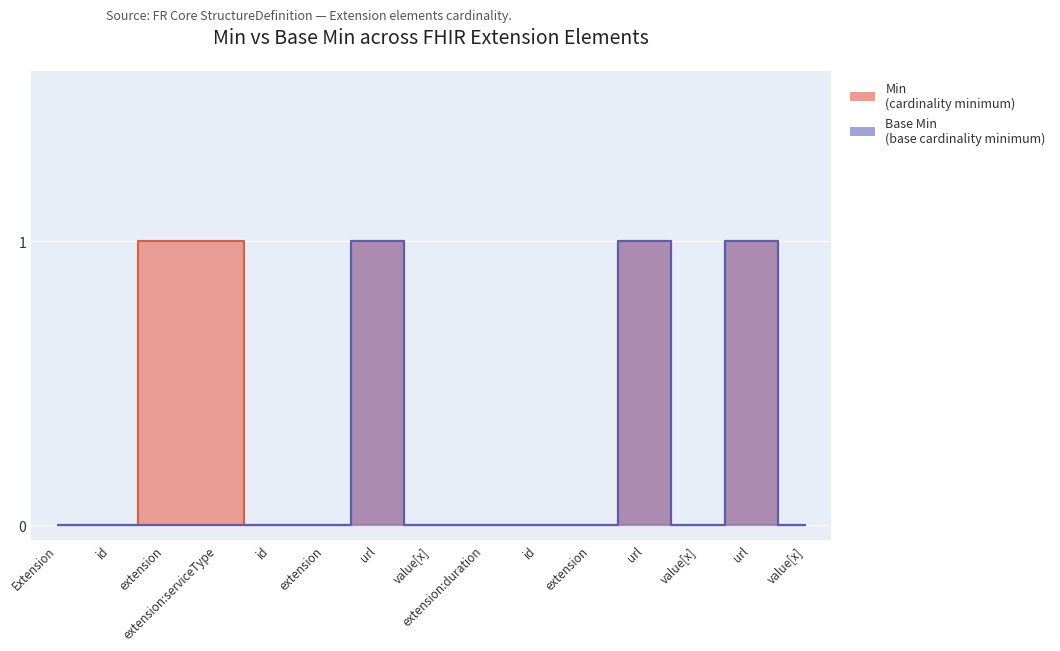

True or false: Min has a value of 0 at value[x].

True